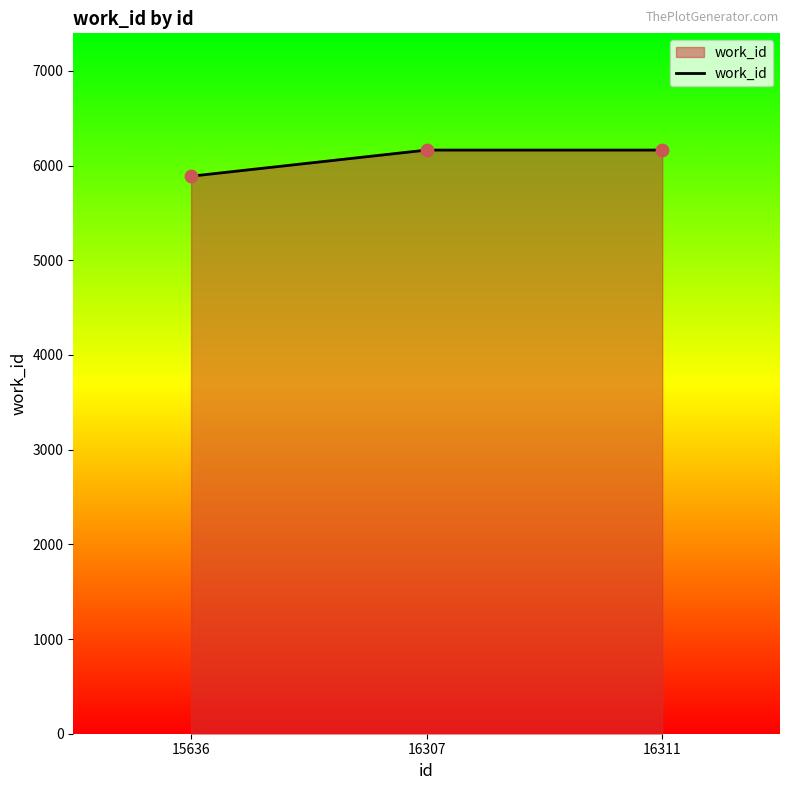

What is the change in value from 15636 to 16311?

+276